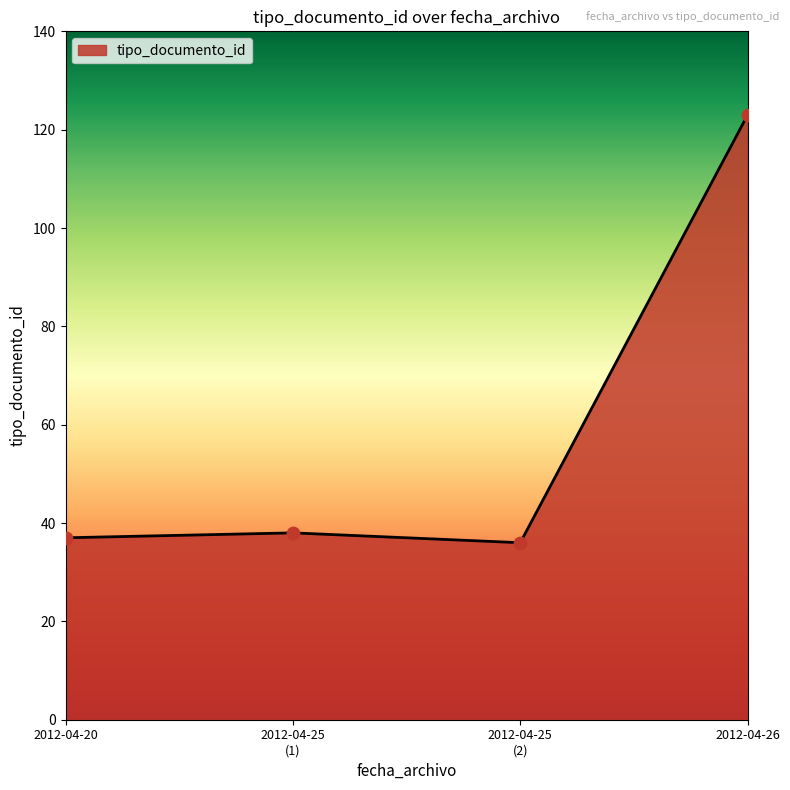

Is it true that the value at 2012-04-26 is 123?

True